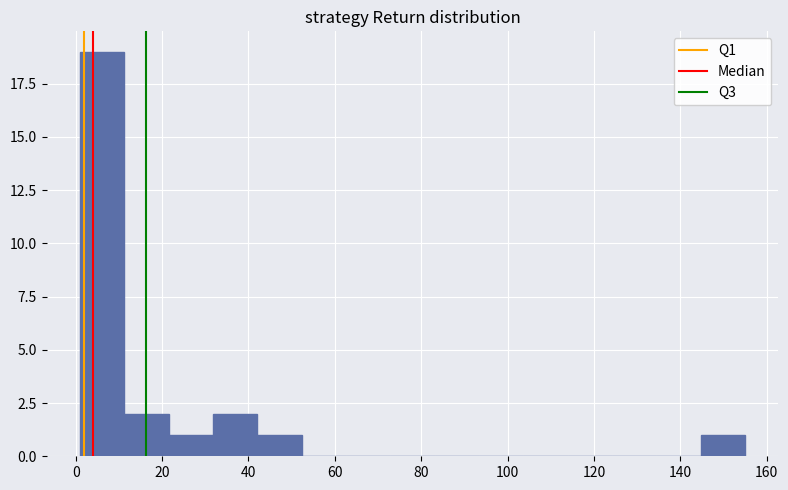

Reading left to right, transcribe this chart: for each bar, give the range it covers on the x-axis and its height. Neither the bar edges nor the heights are printed on the chart, so give them approximately, as read against the axes.

2 to 12: 19
12 to 22: 2
22 to 32: 1
32 to 42: 2
42 to 52: 1
52 to 62: 0
62 to 72: 0
72 to 84: 0
84 to 94: 0
94 to 104: 0
104 to 114: 0
114 to 124: 0
124 to 134: 0
134 to 144: 0
144 to 156: 1